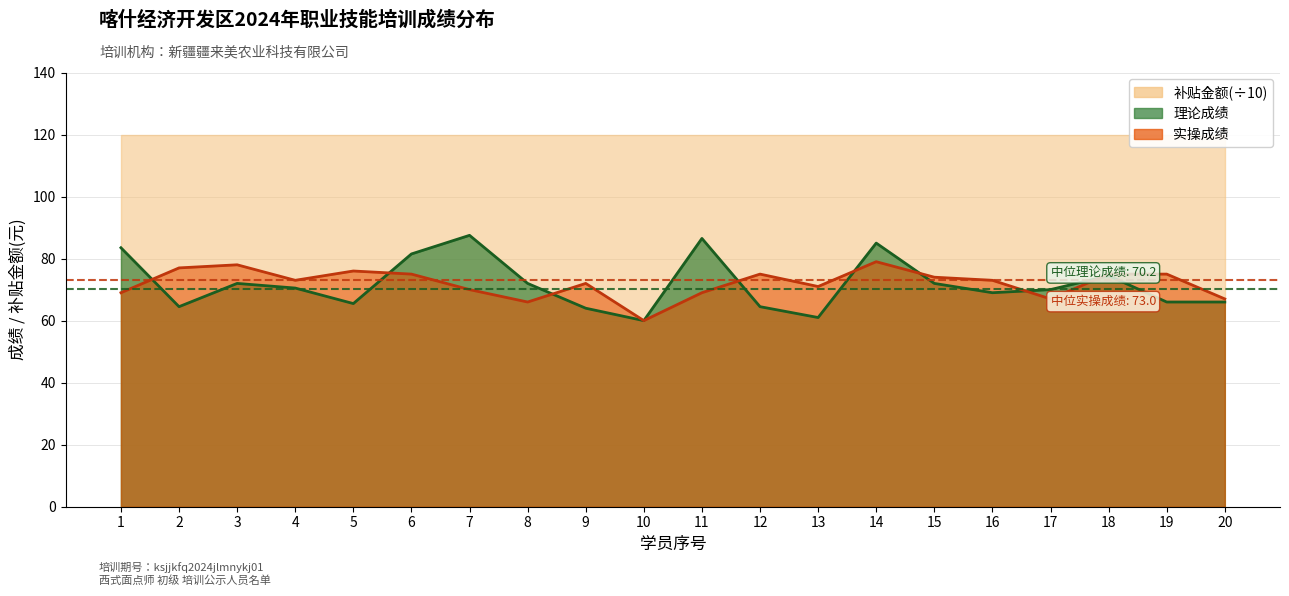

In 实操成绩, how many points are higher than both neighbors (excluding endpoints)?

5